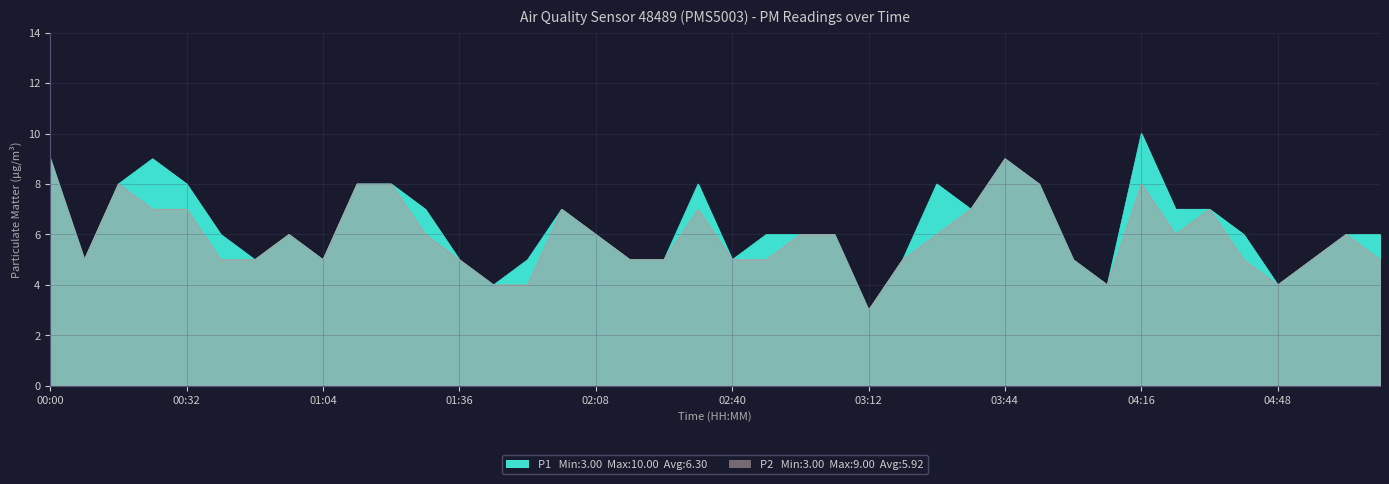

Reading left to right, list all the values displayed in this chart.

P1: 00:00=9	00:08=5	00:16=8	00:24=9	00:32=8	00:40=6	00:48=5	00:56=6	01:04=5	01:12=8	01:20=8	01:28=7	01:36=5	01:44=4	01:52=5	02:00=7	02:08=6	02:16=5	02:24=5	02:32=8	02:40=5	02:48=6	02:56=6	03:04=6	03:12=3	03:20=5	03:28=8	03:36=7	03:44=9	03:52=8	04:00=5	04:08=4	04:16=10	04:24=7	04:32=7	04:40=6	04:48=4	04:56=5	05:04=6	05:12=6
P2: 00:00=9	00:08=5	00:16=8	00:24=7	00:32=7	00:40=5	00:48=5	00:56=6	01:04=5	01:12=8	01:20=8	01:28=6	01:36=5	01:44=4	01:52=4	02:00=7	02:08=6	02:16=5	02:24=5	02:32=7	02:40=5	02:48=5	02:56=6	03:04=6	03:12=3	03:20=5	03:28=6	03:36=7	03:44=9	03:52=8	04:00=5	04:08=4	04:16=8	04:24=6	04:32=7	04:40=5	04:48=4	04:56=5	05:04=6	05:12=5